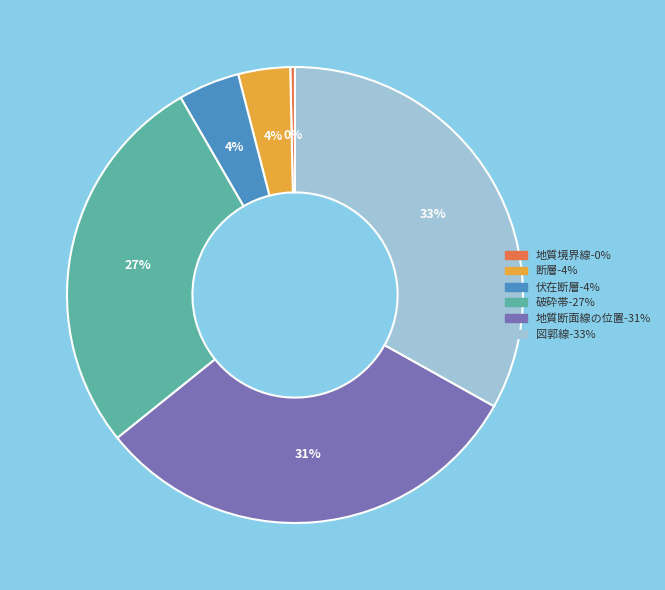

Is the sum of 地質断面線の位置 and 断層 greater than half?

No